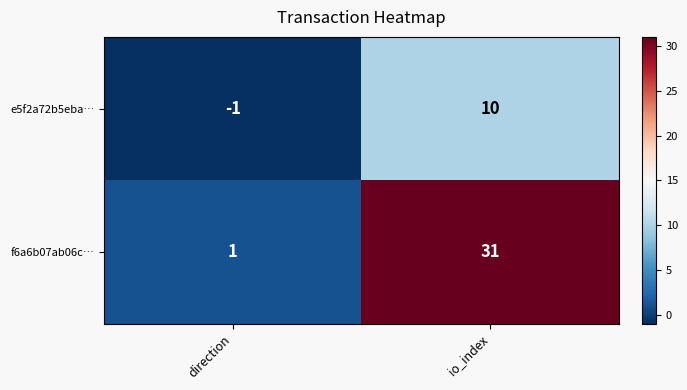

The f6a6b07ab06c… series shows 47 at io_index. True or false?

False